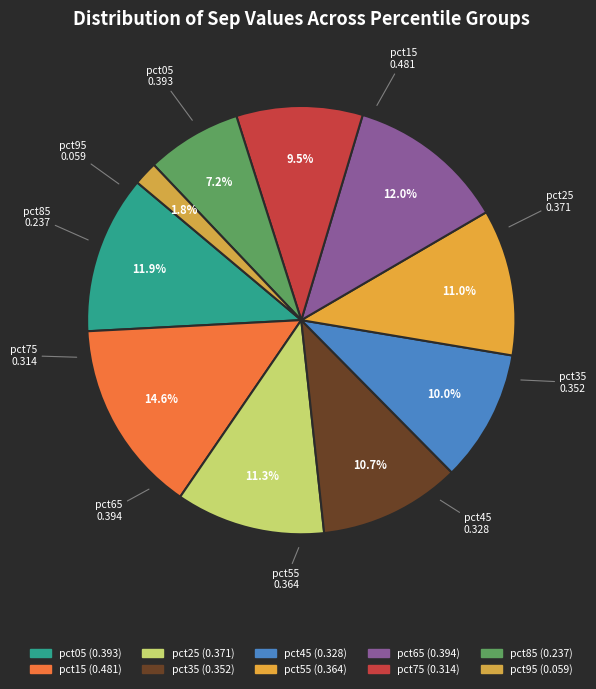

How many slices are in this pie chart?

10